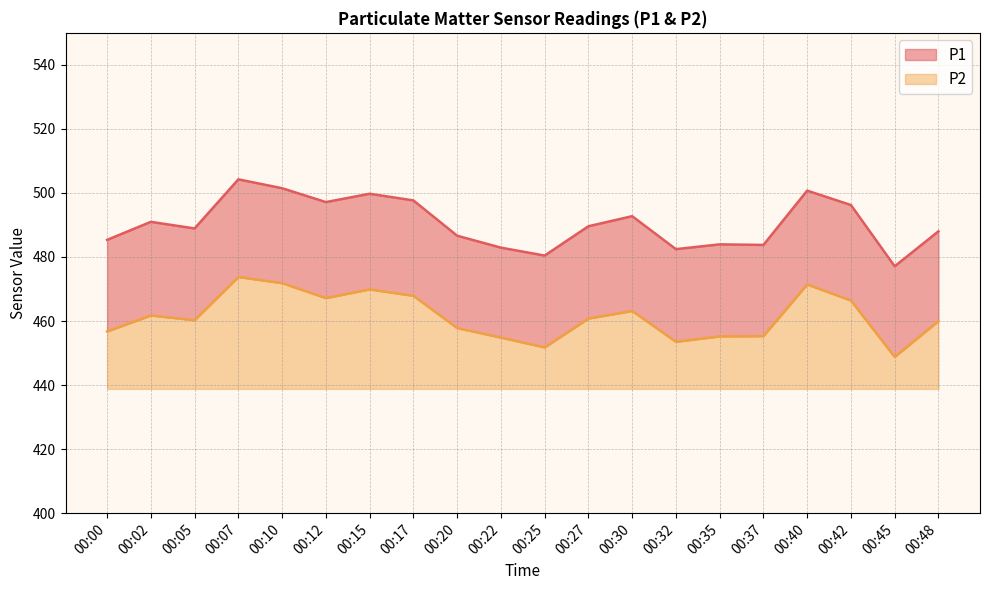

What is the value of the P2 point at the 7th from the left?

469.9